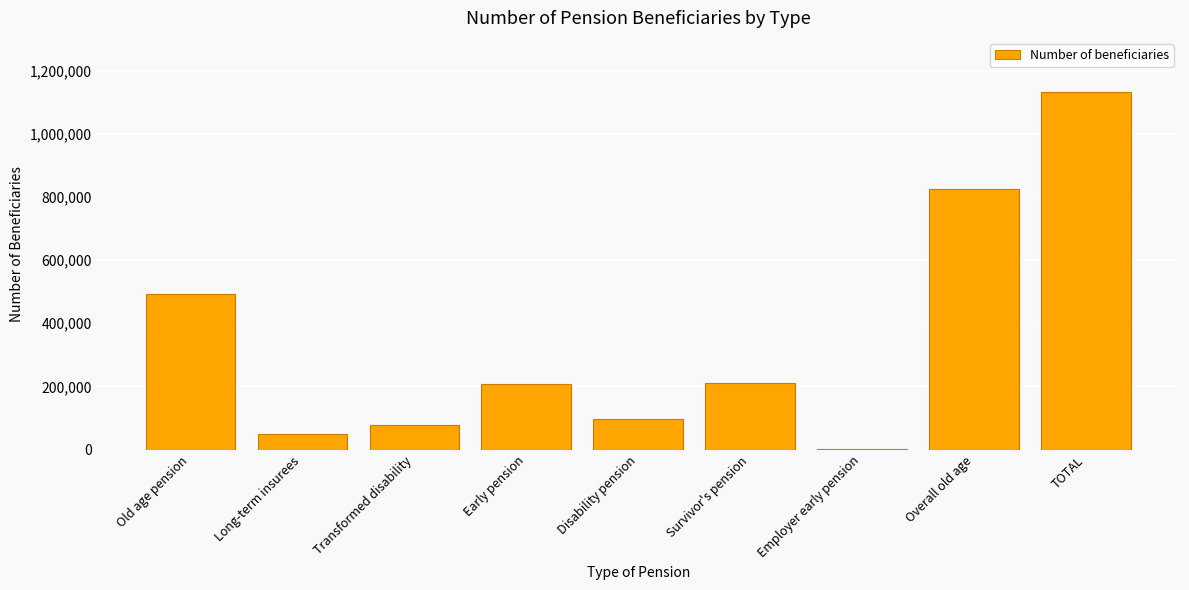

The value at TOTAL is 782691. True or false?

False